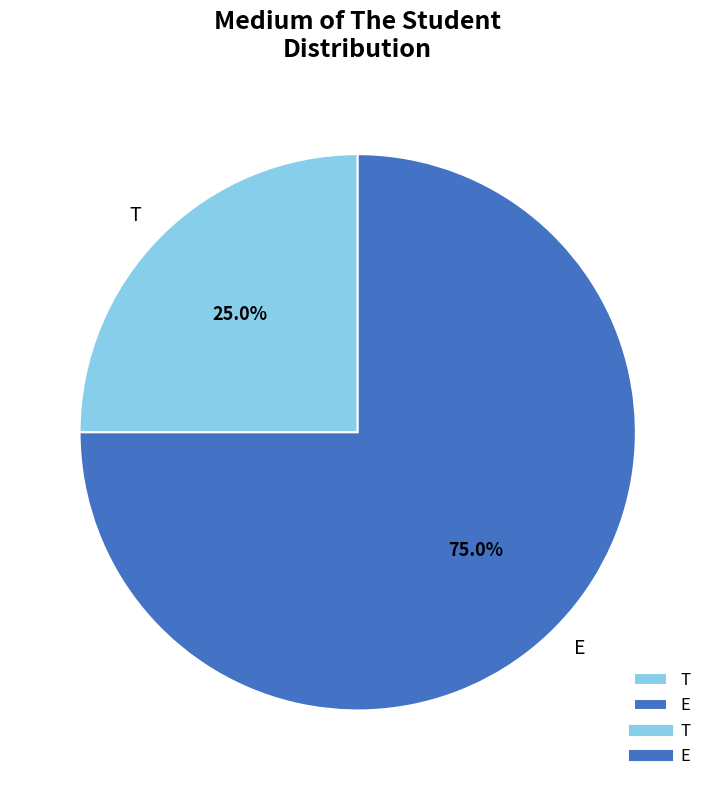

What is the majority slice?

E